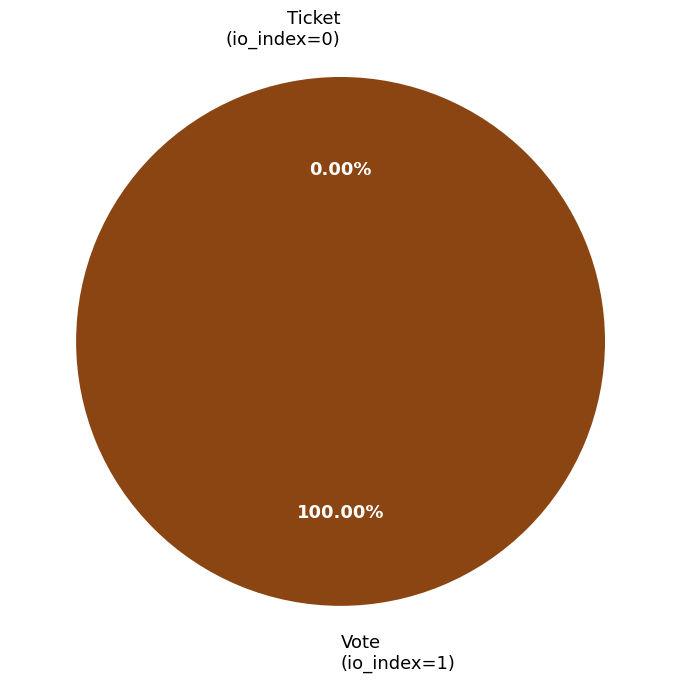

Count the number of slices in the pie.

2